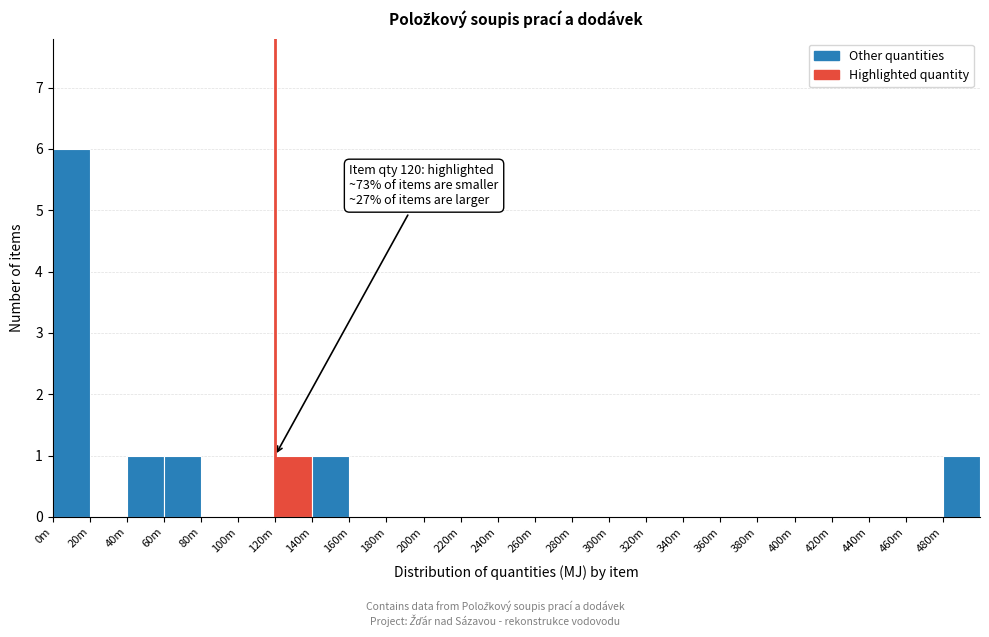

Reading left to right, extract all data points from this chart.

0m=6	20m=0	40m=1	60m=1	80m=0	100m=0	120m=1	140m=1	160m=0	180m=0	200m=0	220m=0	240m=0	260m=0	280m=0	300m=0	320m=0	340m=0	360m=0	380m=0	400m=0	420m=0	440m=0	460m=0	480m=1